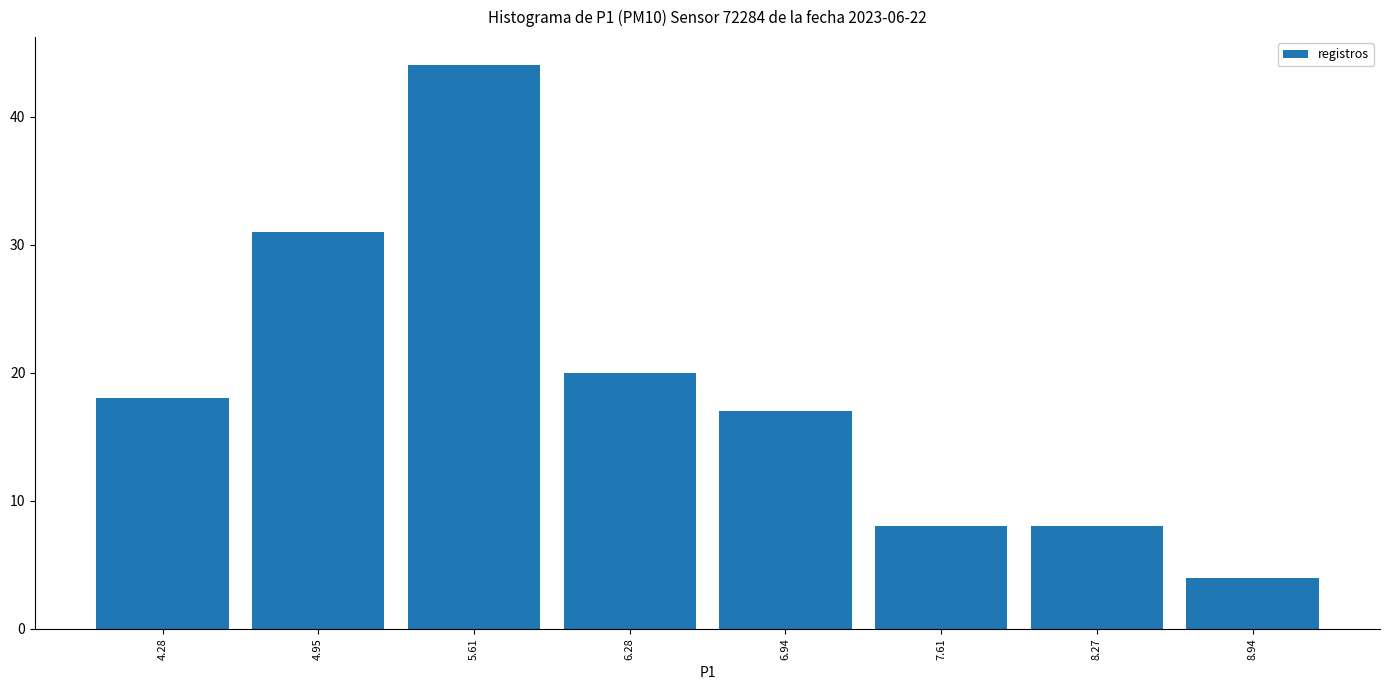

Reading left to right, transcribe this chart: for each bar, give the range it covers on the x-axis and its height. Neither the bar edges nor the heights are printed on the chart, so give them approximately, as read against the axes.

4.0 to 4.6: 18
4.6 to 5.3: 31
5.3 to 5.9: 44
5.9 to 6.6: 20
6.6 to 7.3: 17
7.3 to 7.9: 8
7.9 to 8.6: 8
8.6 to 9.3: 4